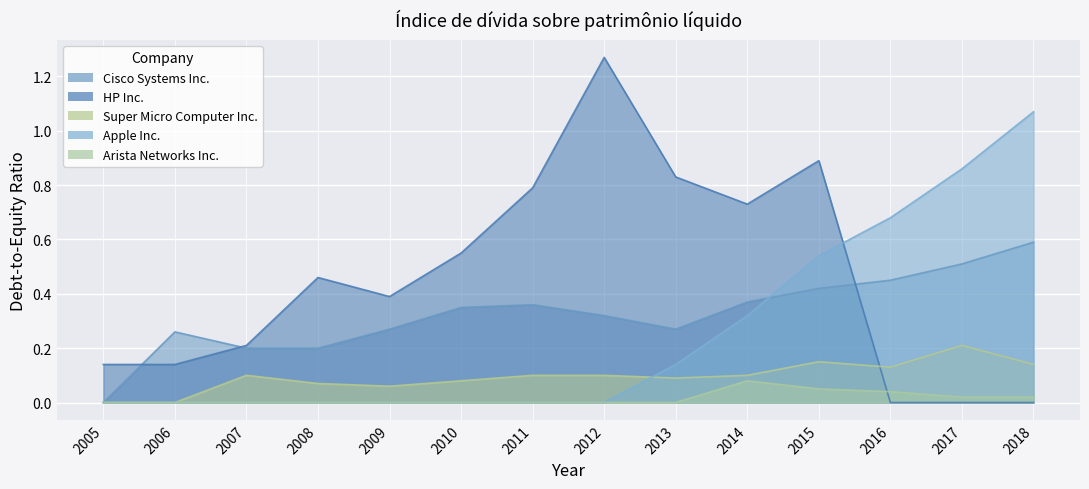

Between 2017 and 2018, which series saw the biggest shift?

Apple Inc.